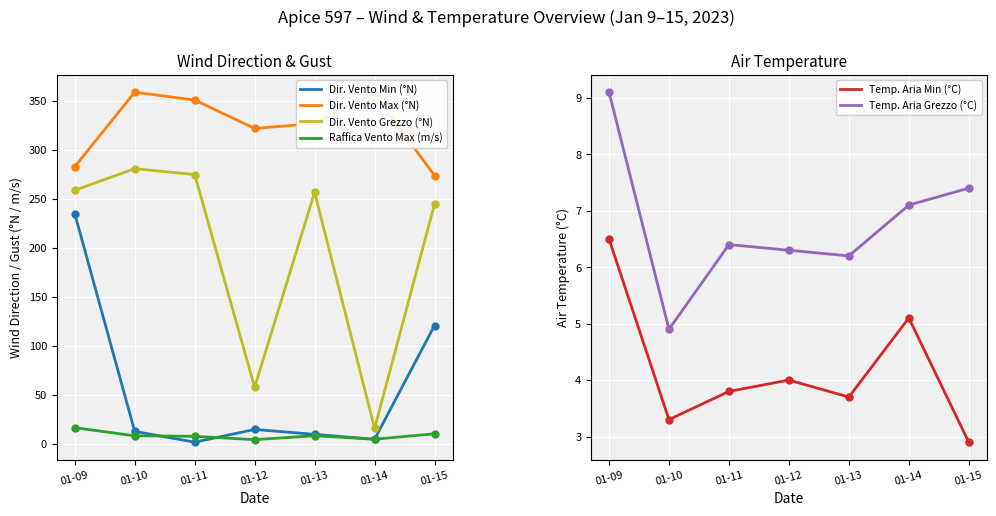

At how many categories does at least one series exceed 249?

7